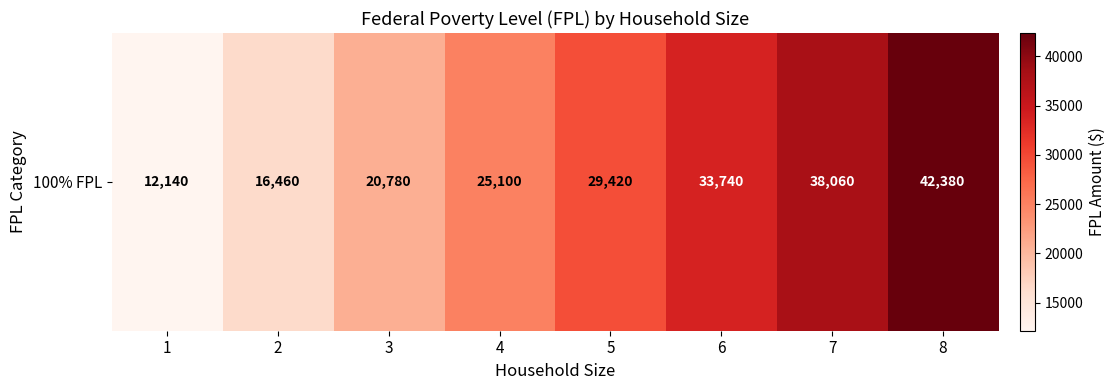

Rank the categories by value from lowest to highest.

1, 2, 3, 4, 5, 6, 7, 8